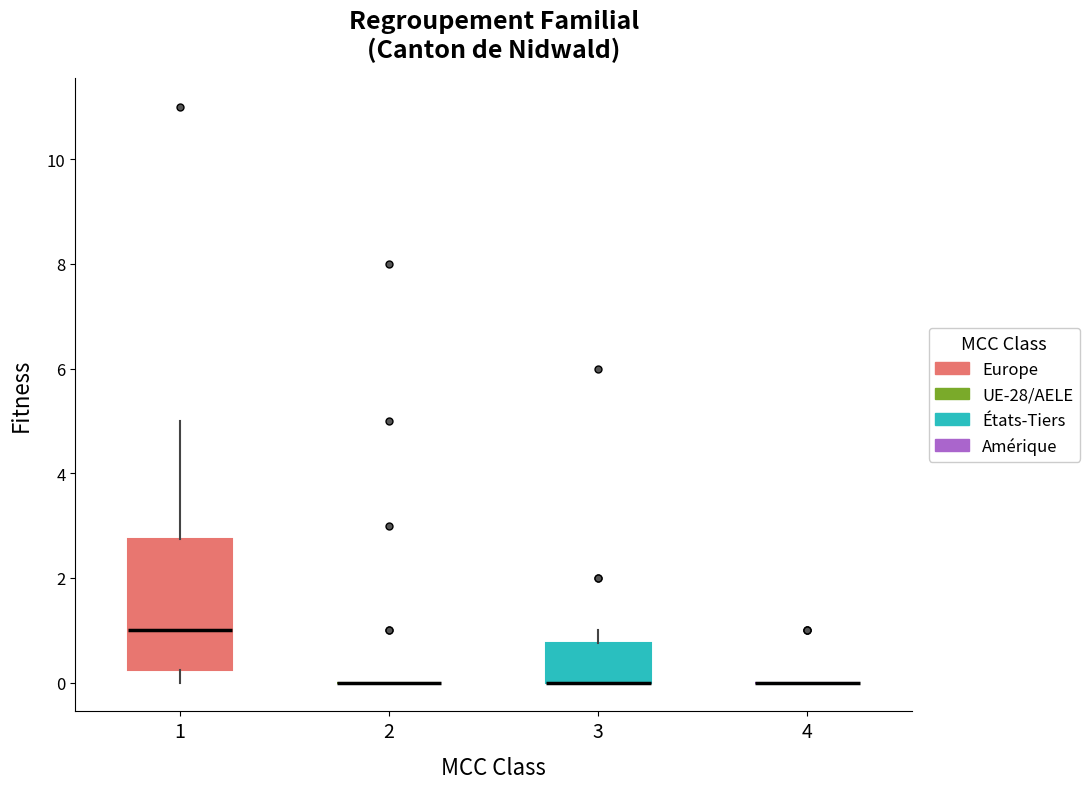

Reading left to right, transcribe this box plot: for each box, give where its median line is, the range the box spans, and where its two whiskers end, as read against the y-axis. The values are not printed on the chart, so give them approximately, as read against the axis.

1: median 1.0, box 0.2 to 2.8, whiskers 0.0 to 5.0
2: box collapsed to a line at 0.0, whiskers 0.0 to 0.0
3: median 0.0 (drawn on the box's lower edge), box 0.0 to 0.8, whiskers 0.0 to 1.0
4: box collapsed to a line at 0.0, whiskers 0.0 to 0.0